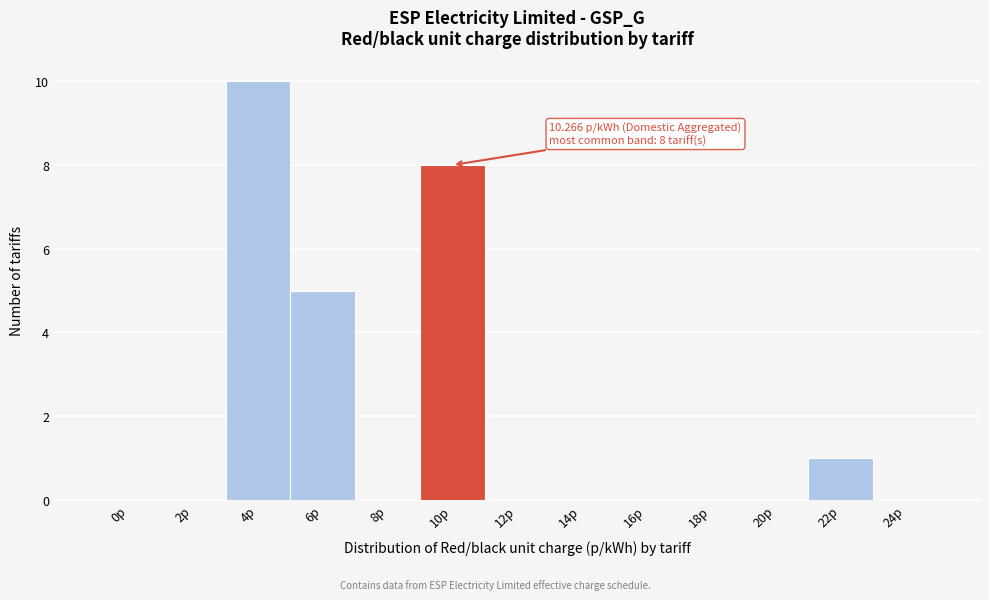

Reading left to right, what are all the values shown in this chart?

0p=0	2p=0	4p=10	6p=5	8p=0	10p=8	12p=0	14p=0	16p=0	18p=0	20p=0	22p=1	24p=0